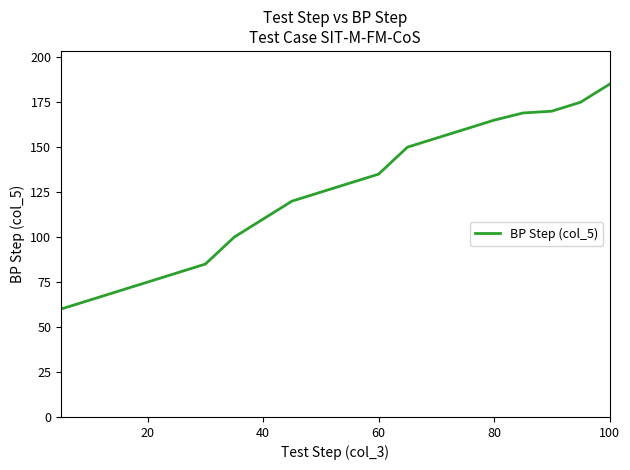

What is the difference between the maximum and second lowest values?

120